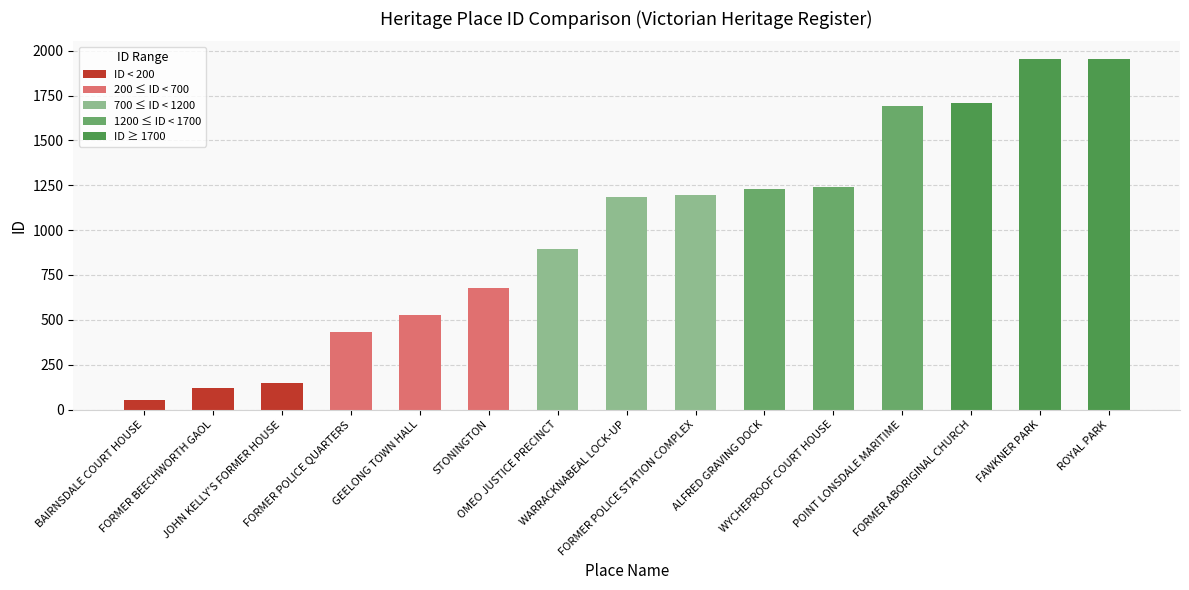

What is the label of the 12th bar from the left?

POINT LONSDALE MARITIME